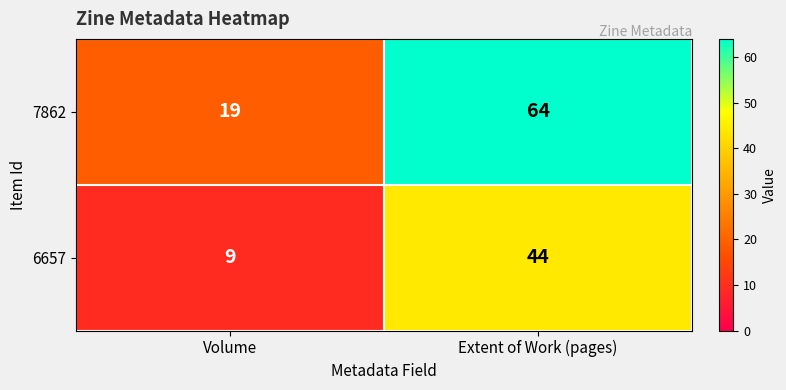

Which series has the largest total across all categories?

7862